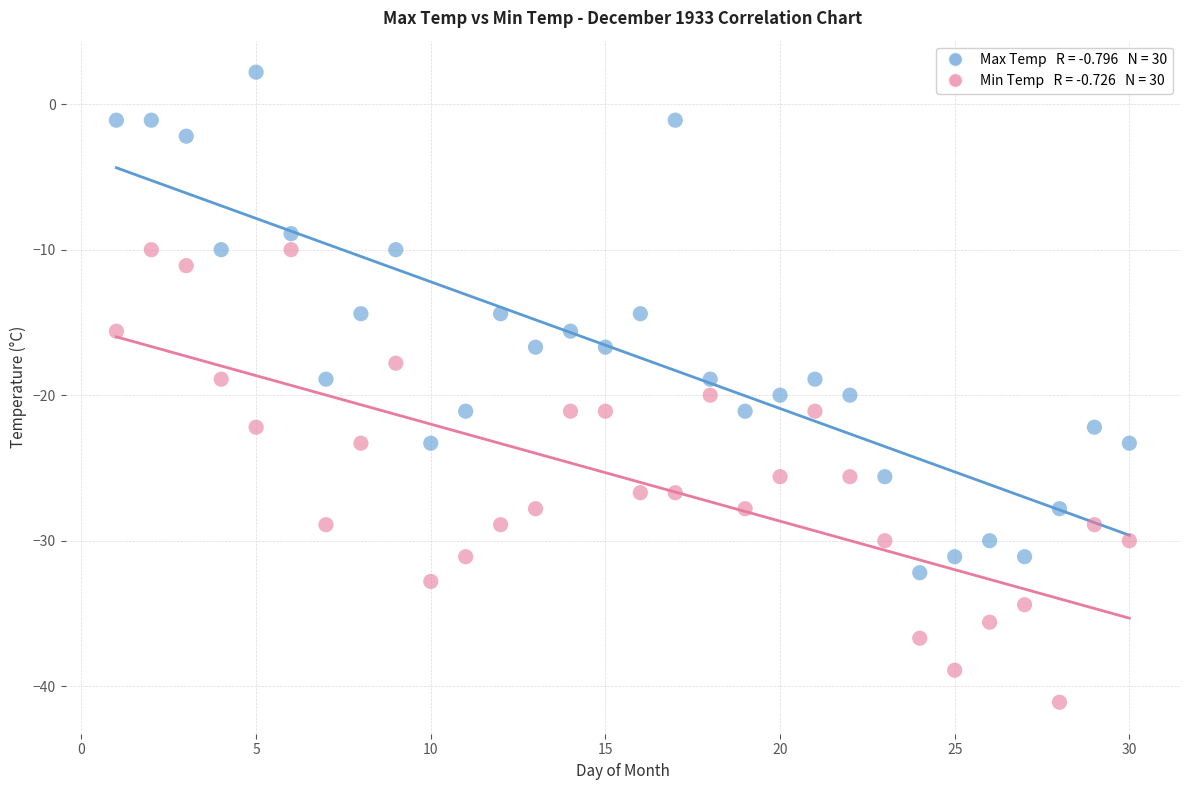

Across all data points, what is the range of Y values (max minus min)?

43.3